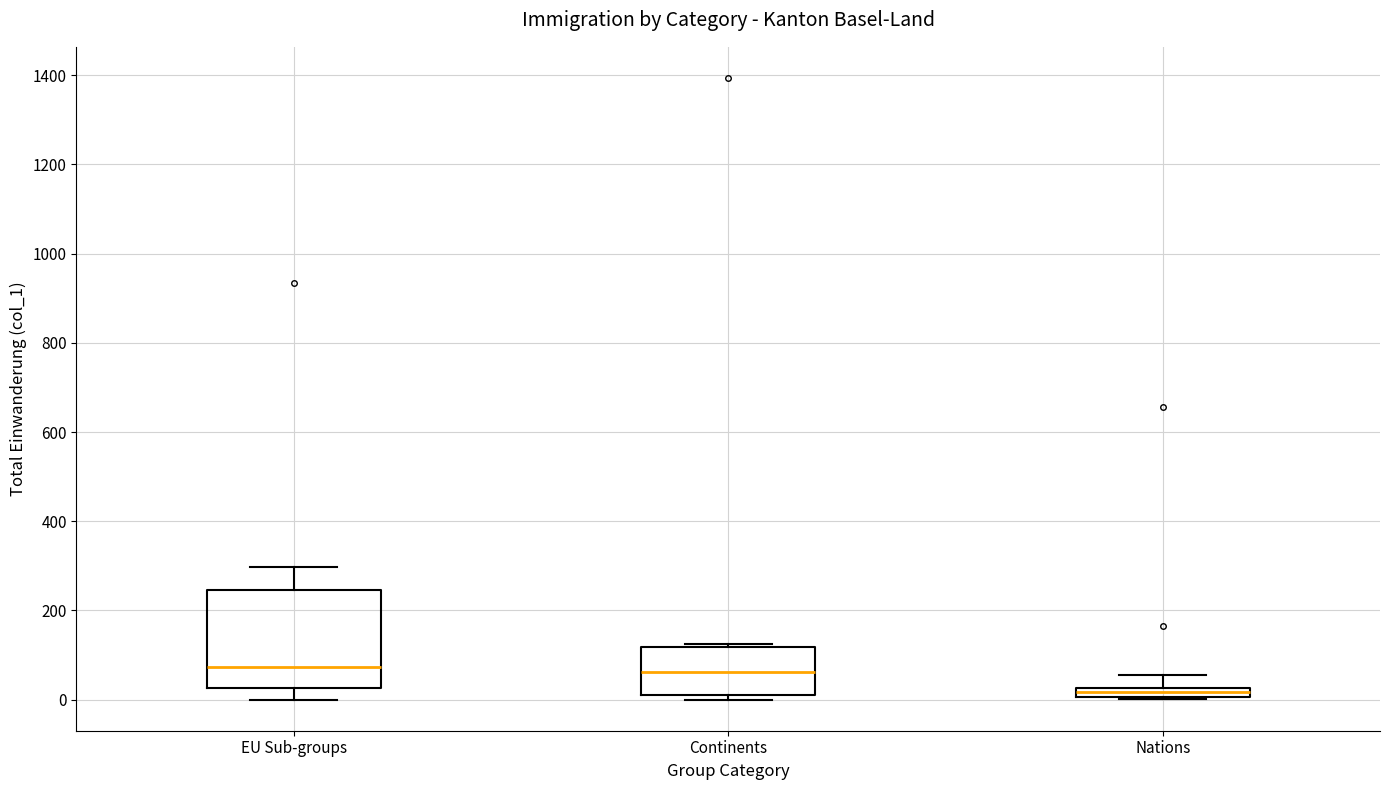

Where is the upper edge of the box for Nations on the y-axis? The values are not printed on the chart, so give them approximately, as read against the axis.

20